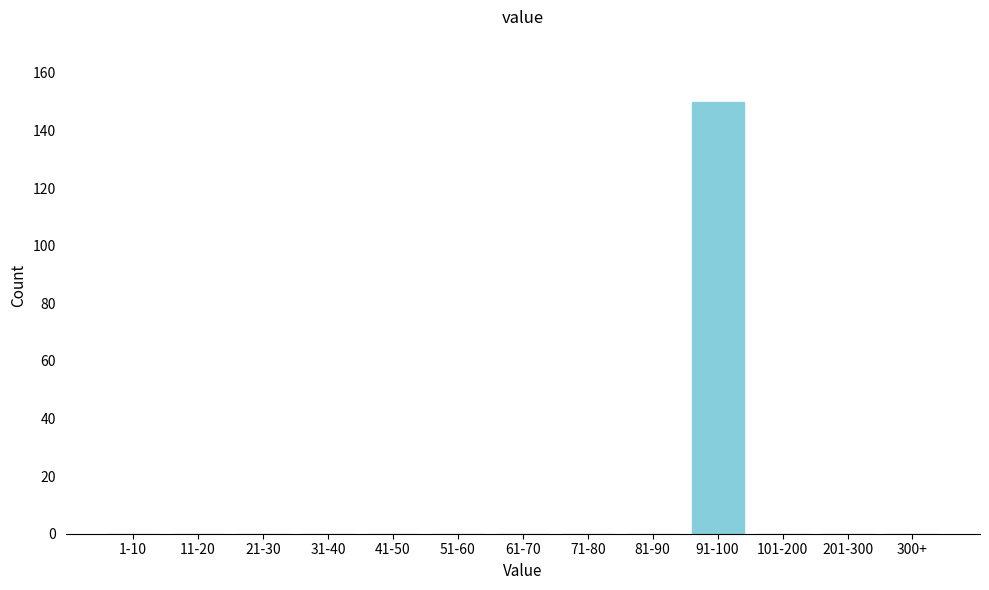

Reading right to left, transcribe all the data shown in this chart.

300+=0	201-300=0	101-200=0	91-100=150	81-90=0	71-80=0	61-70=0	51-60=0	41-50=0	31-40=0	21-30=0	11-20=0	1-10=0